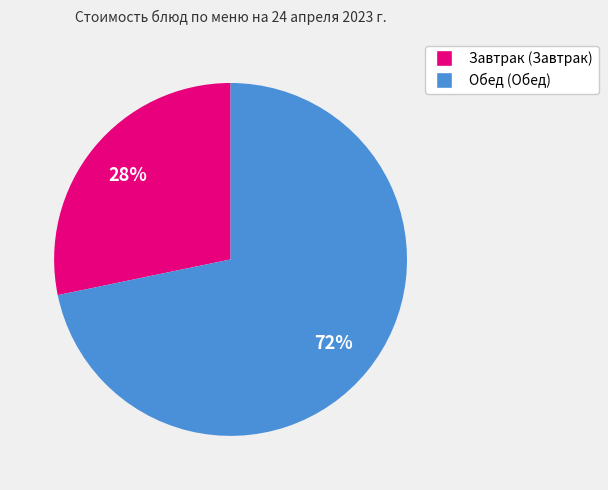

Is there a majority slice in this chart?

Yes